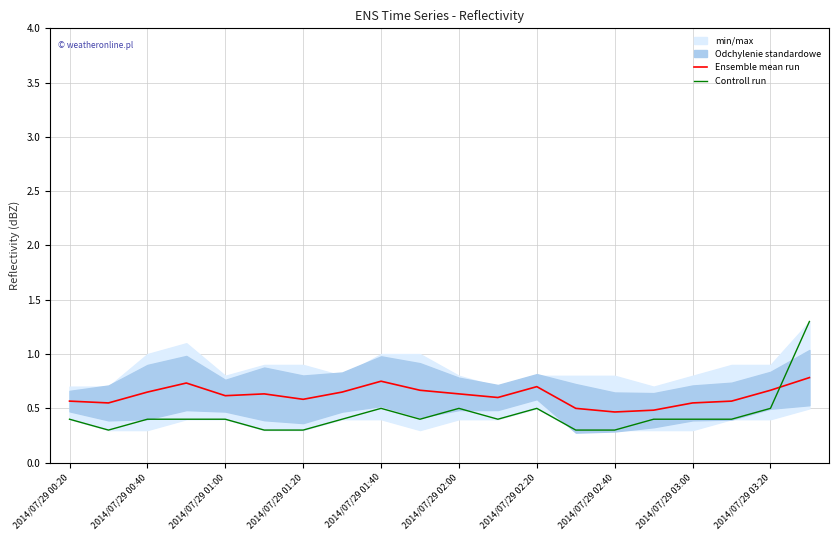

True or false: Controll run has more than 1 interior local peaks.

True